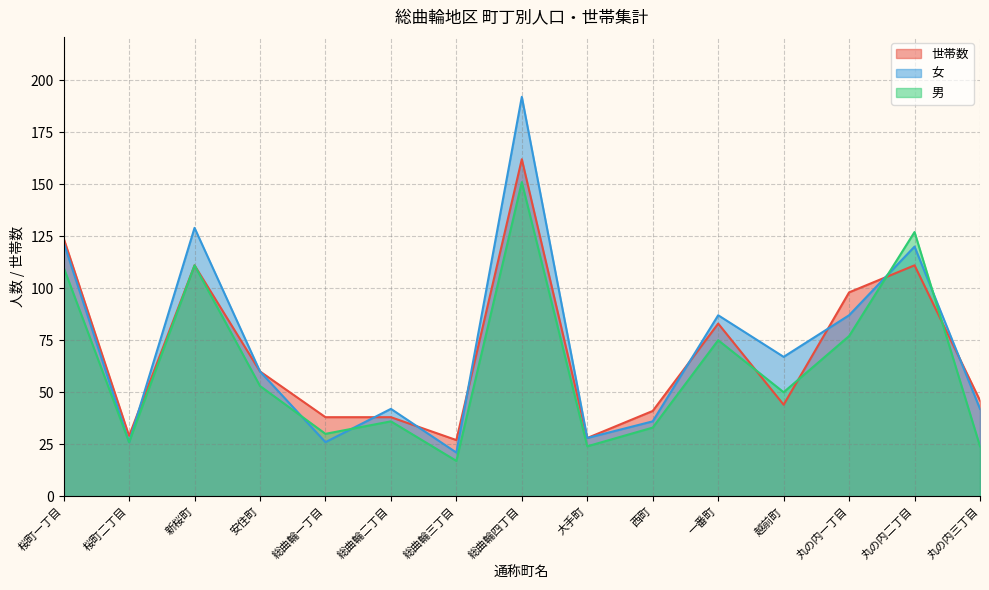

Where is the first local minimum for 男?

桜町二丁目